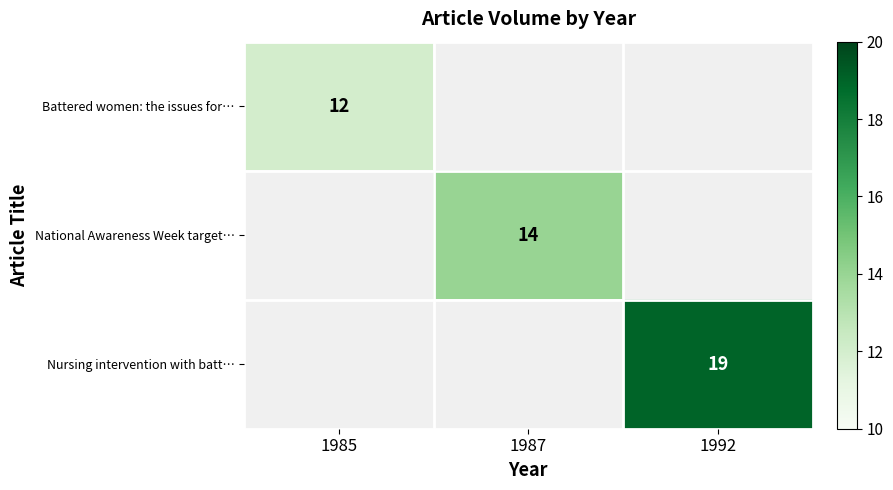

True or false: National Awareness Week target… has a value of 23.9 at 1987.

False